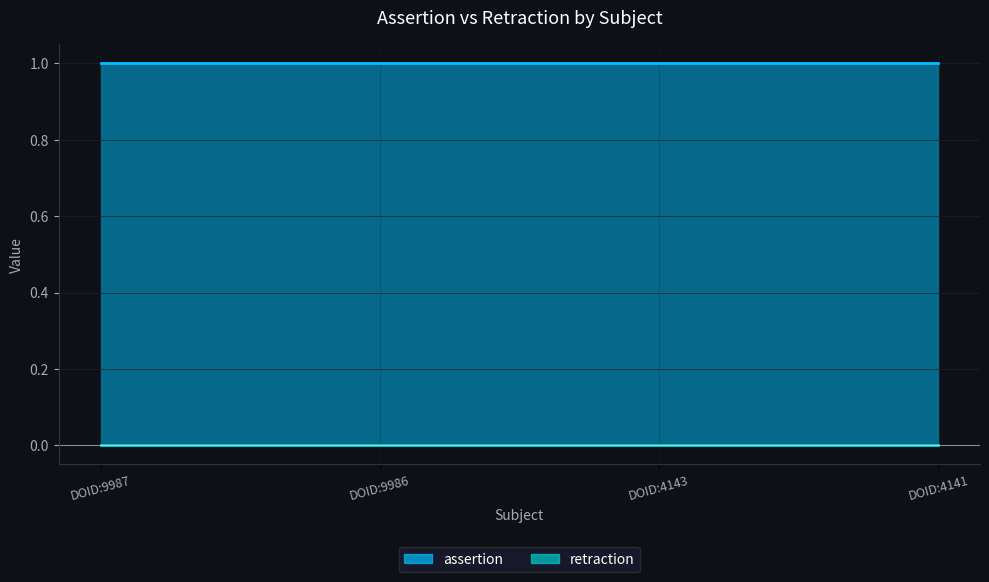

True or false: assertion has a value of 1 at DOID:9987.

True